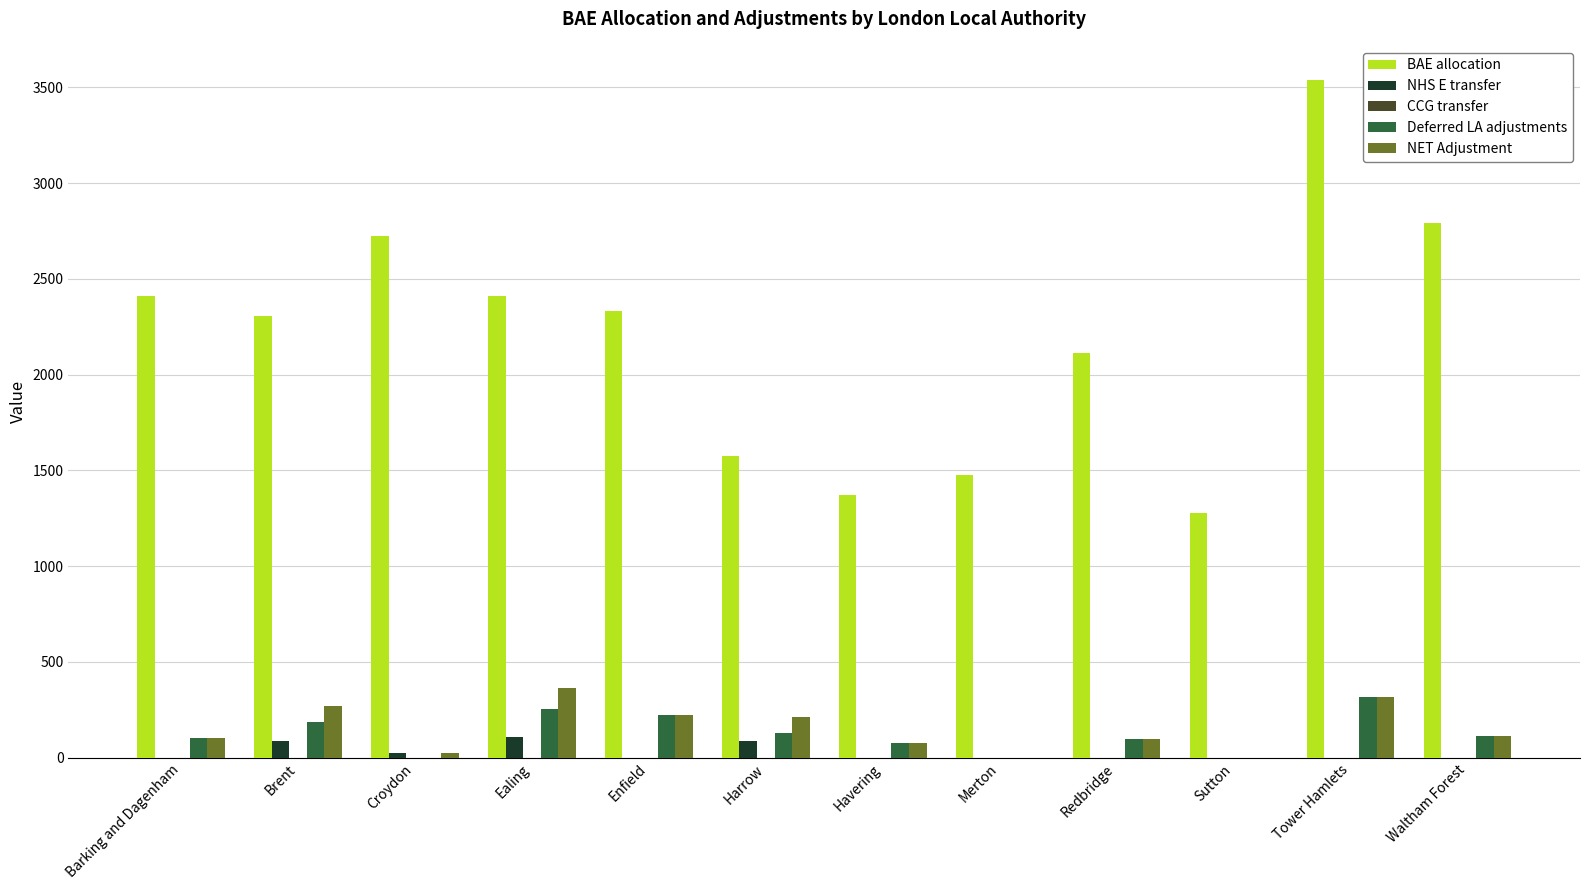

What is the sum of all NET Adjustment values?

1804.7